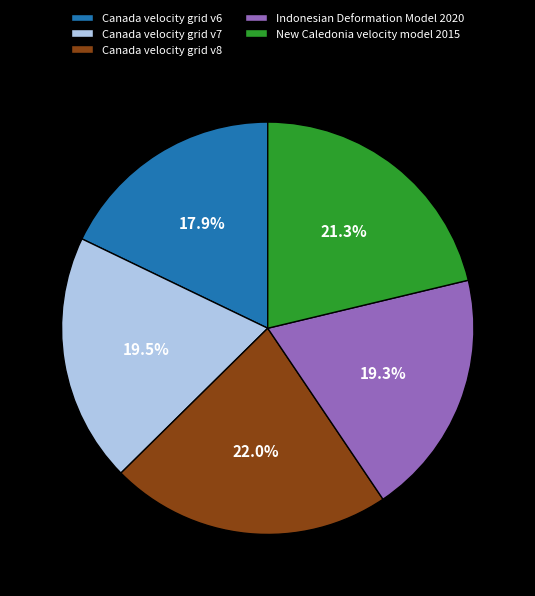

Does Canada velocity grid v8 represent more than half of the total?

No